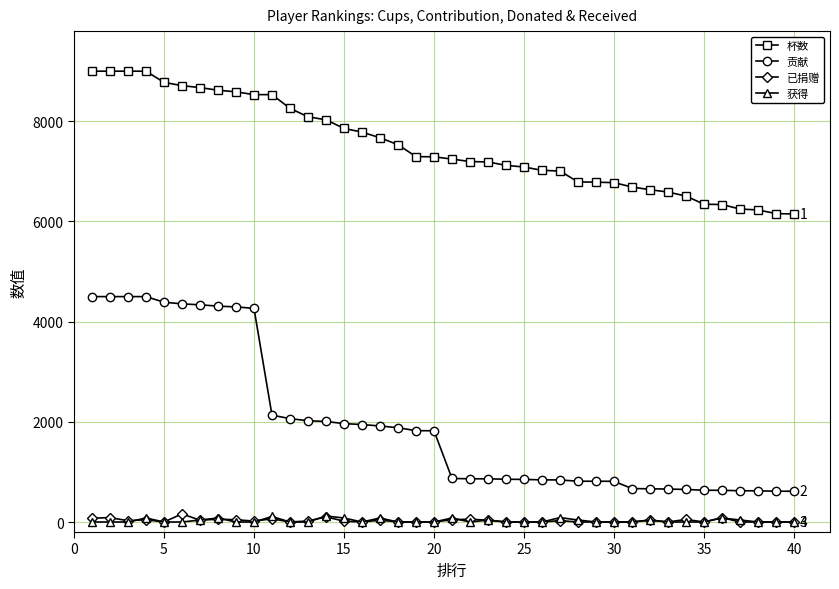

Which series has the largest total across all categories?

杯数